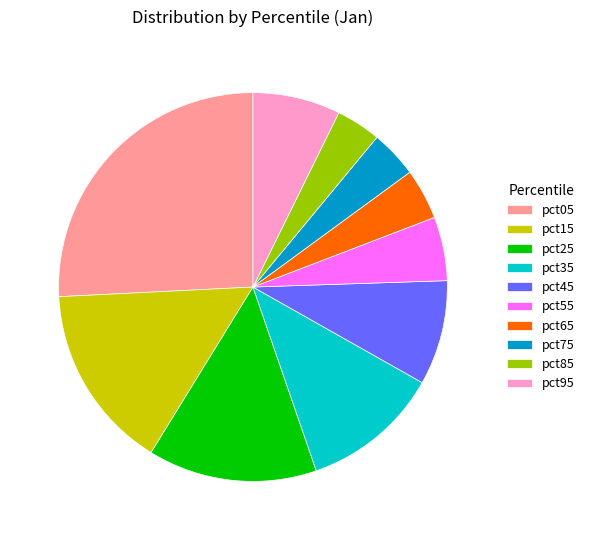

Do pct45 and pct35 together represent more than half of the pie?

No